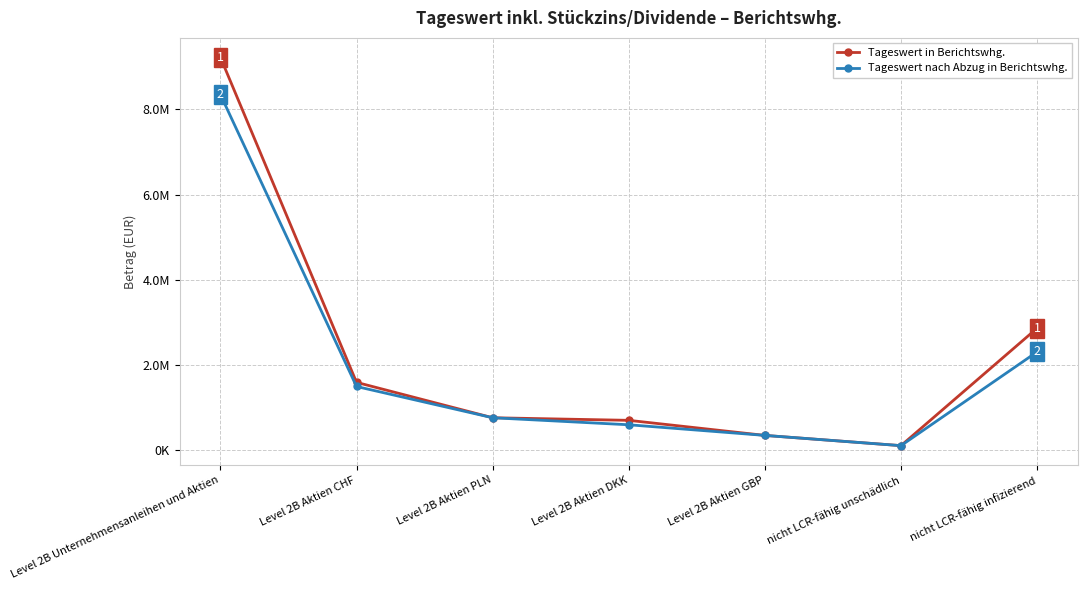

Is this an area chart (filled region under the line)?

No